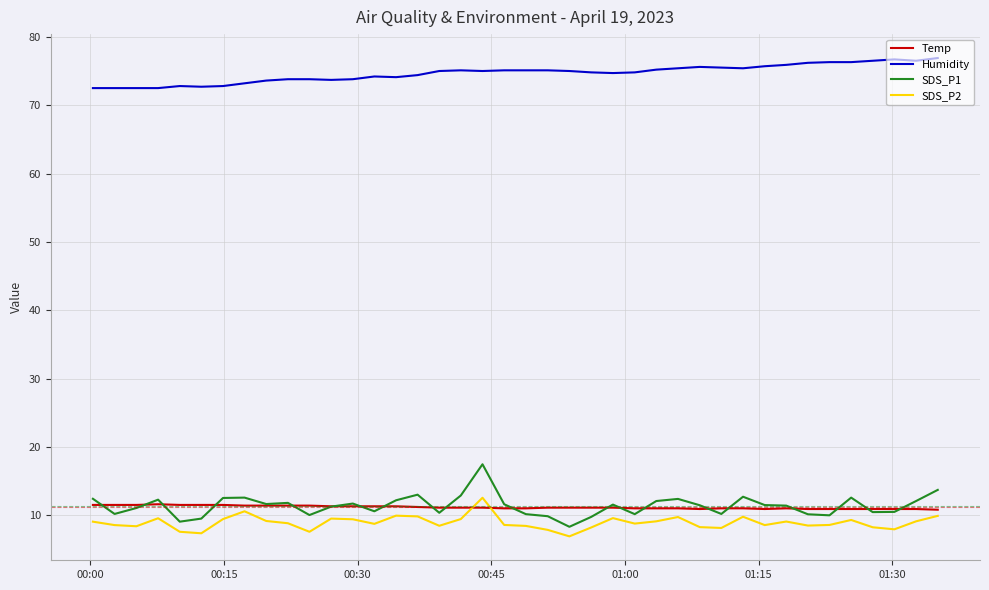

Which series has the largest total across all categories?

Humidity